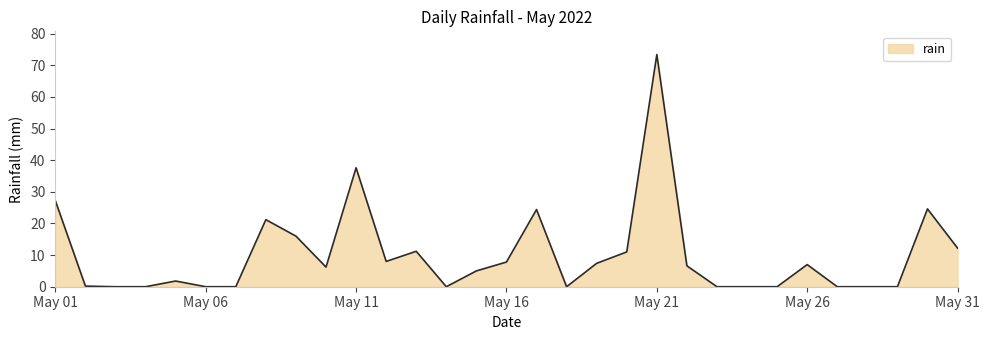

What is the maximum value shown in the chart?

73.4